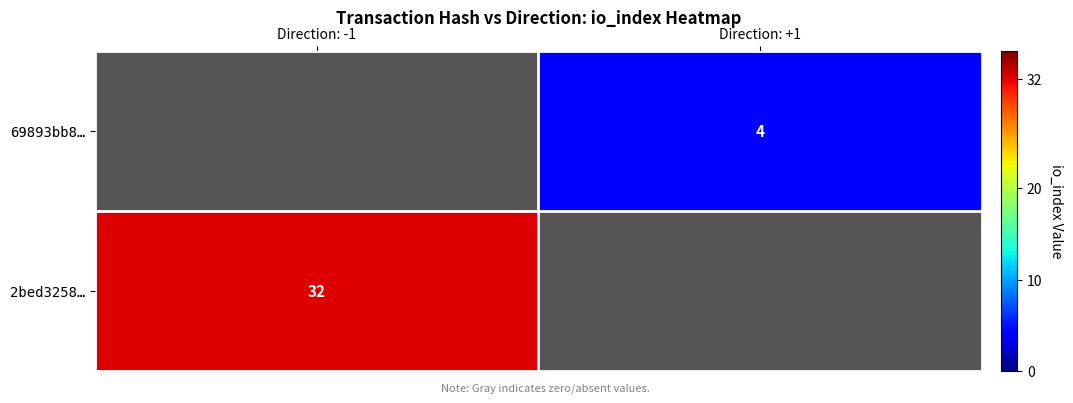

Is it true that 2bed3258… equals 32 at Direction: -1?

True